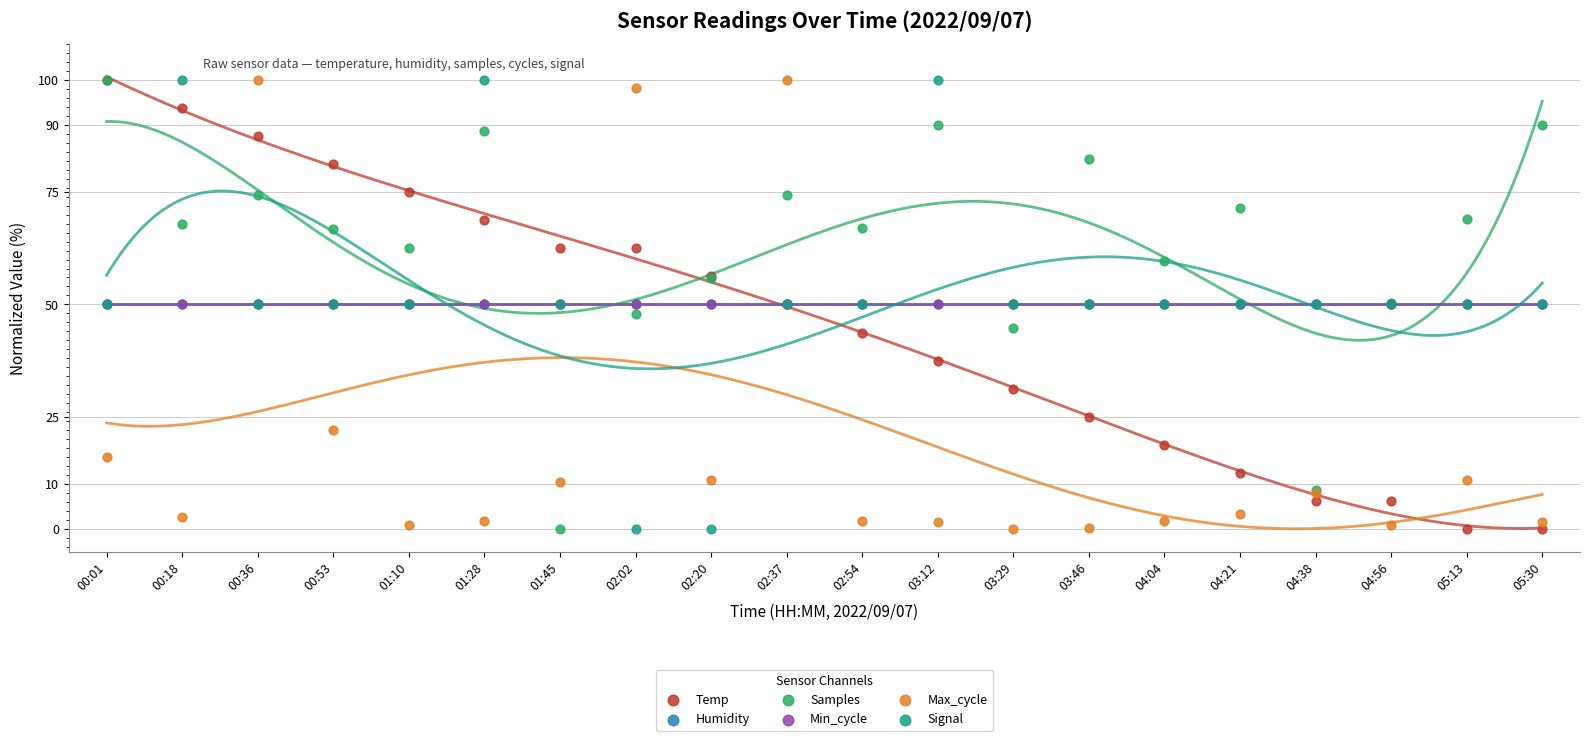

Which series has the largest Y range (max minus min)?

Temp